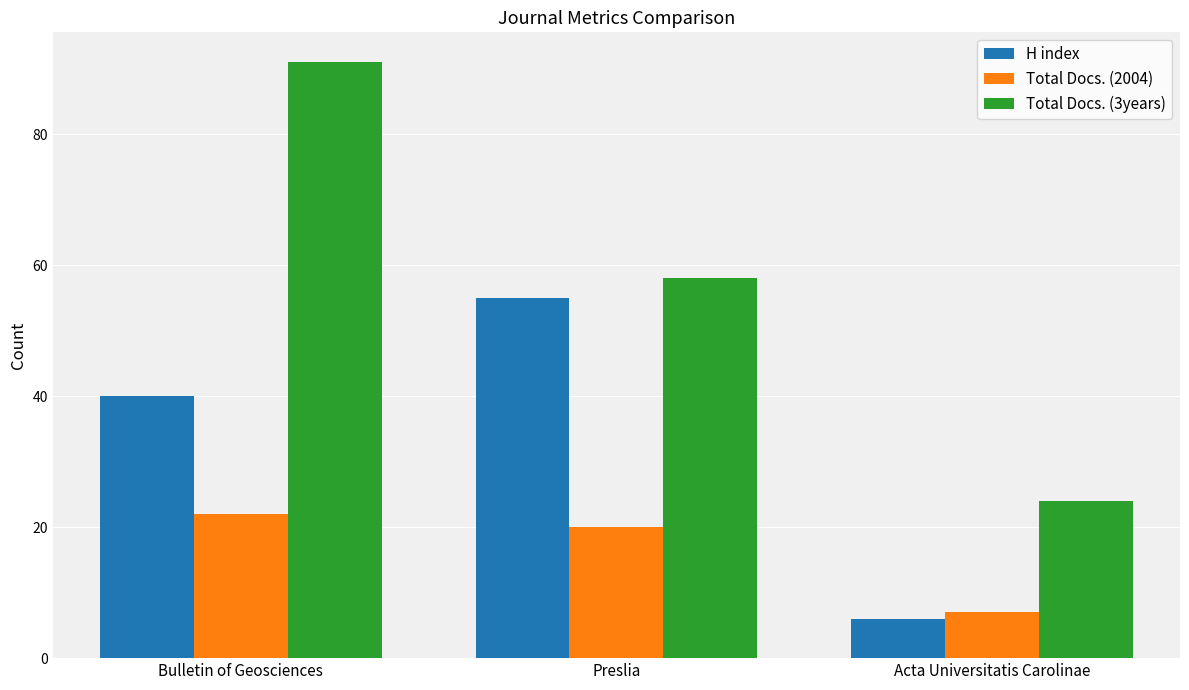

True or false: H index has a value of 40 at Bulletin of Geosciences.

True